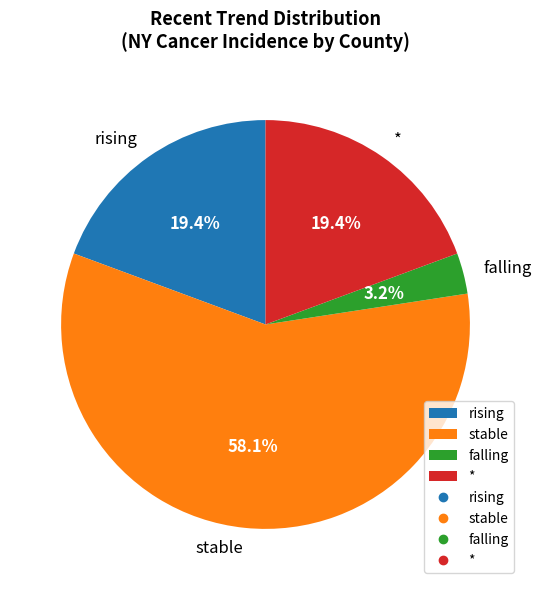

What percentage is the stable slice, to the nearest percent?

58%